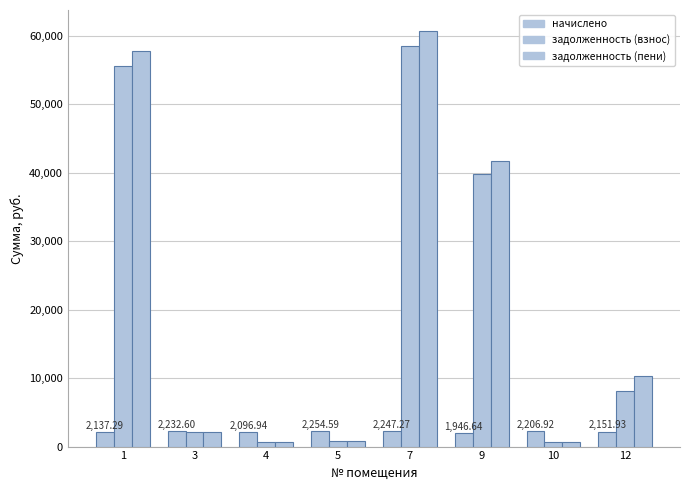

How many data points in задолженность (взнос) are less than 8151?

4